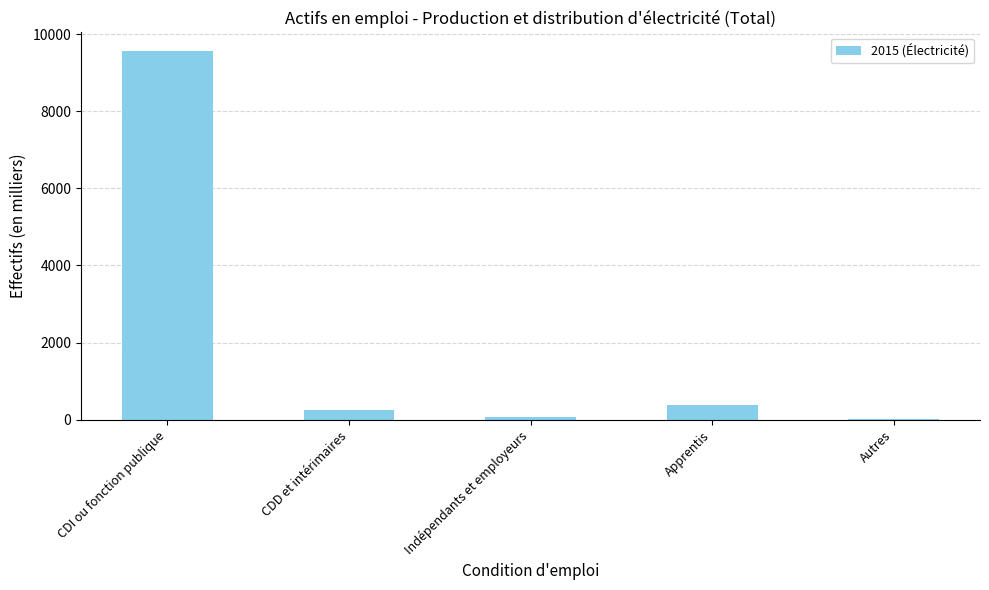

Which category has the highest value across all series?

CDI ou fonction publique